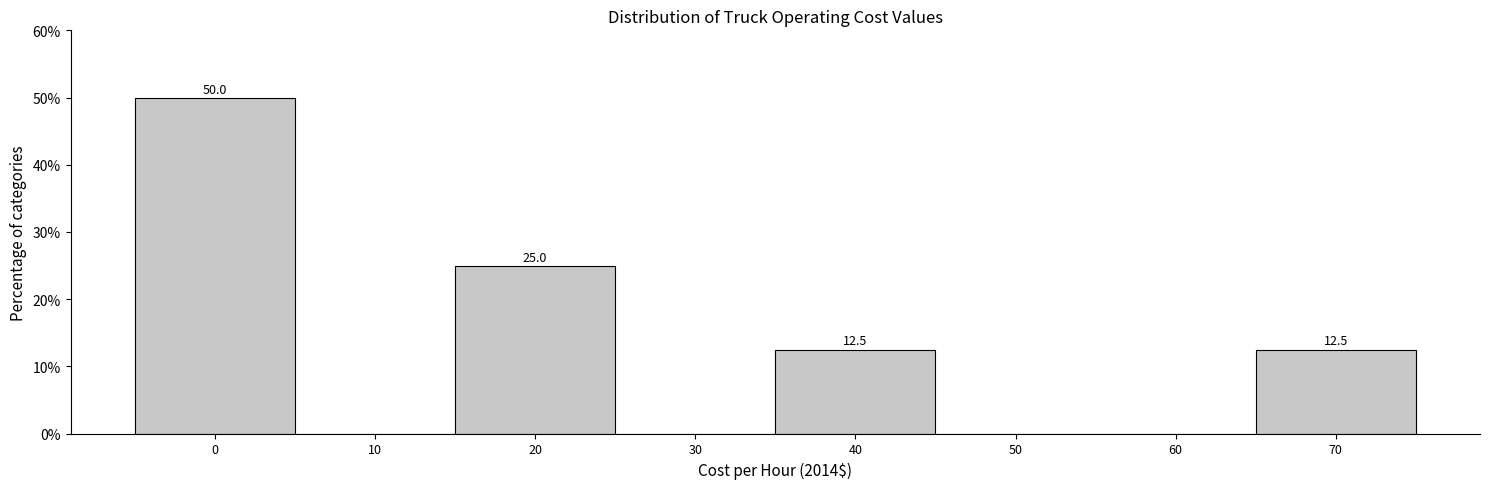

Reading left to right, what are all the values shown in this chart?

0=50.0	10=0.0	20=25.0	30=0.0	40=12.5	50=0.0	60=0.0	70=12.5